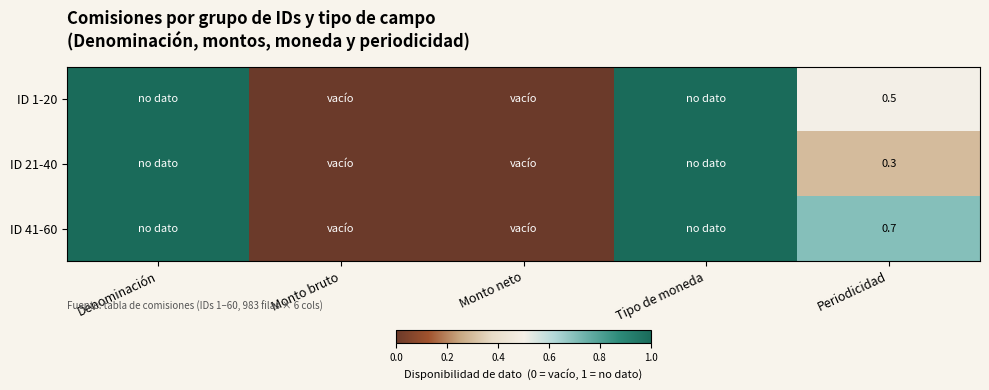

What is the difference between the highest and lowest values at Periodicidad?

0.4